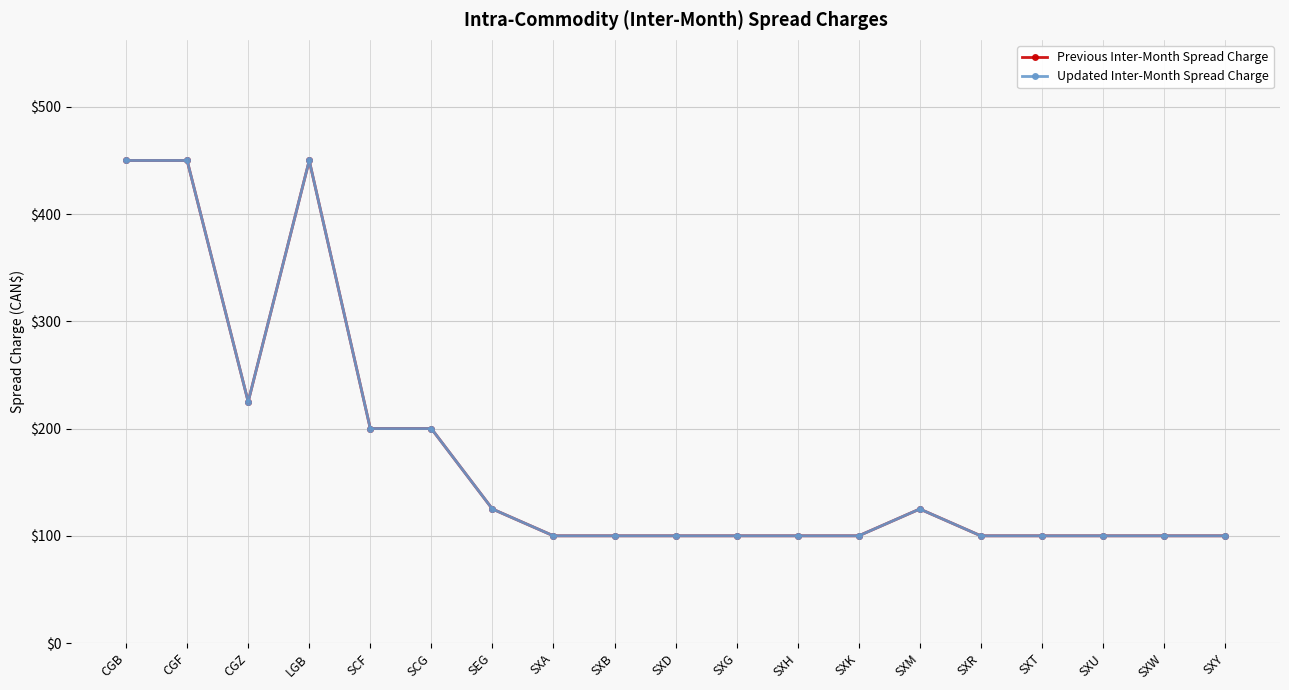

Does the chart have visible grid lines?

Yes